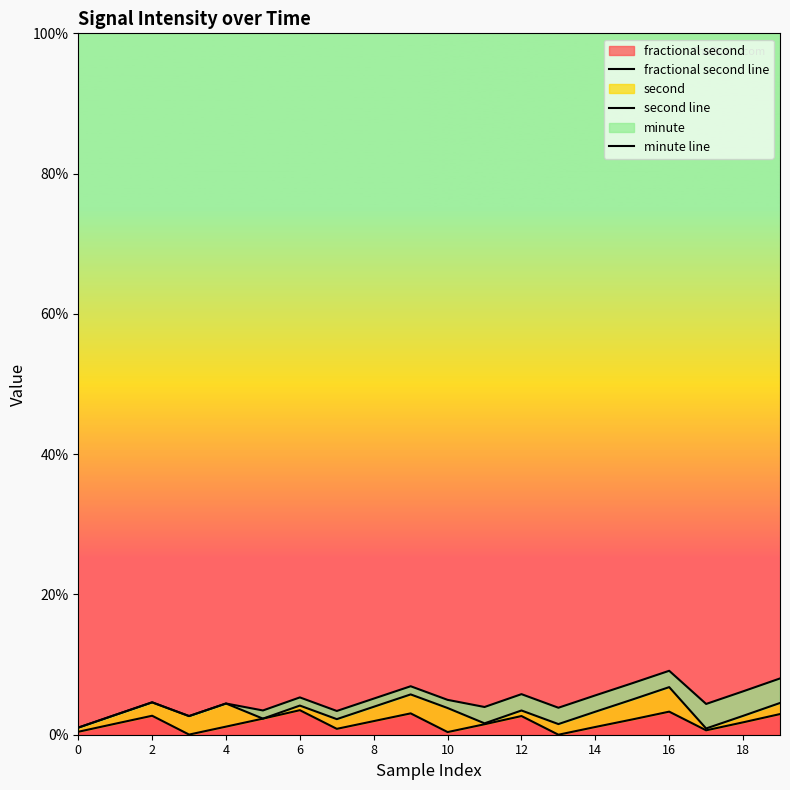

Does the chart have visible grid lines?

No